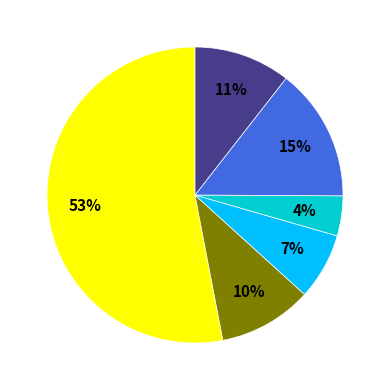

Is there any slice that represents more than half of the pie?

Yes